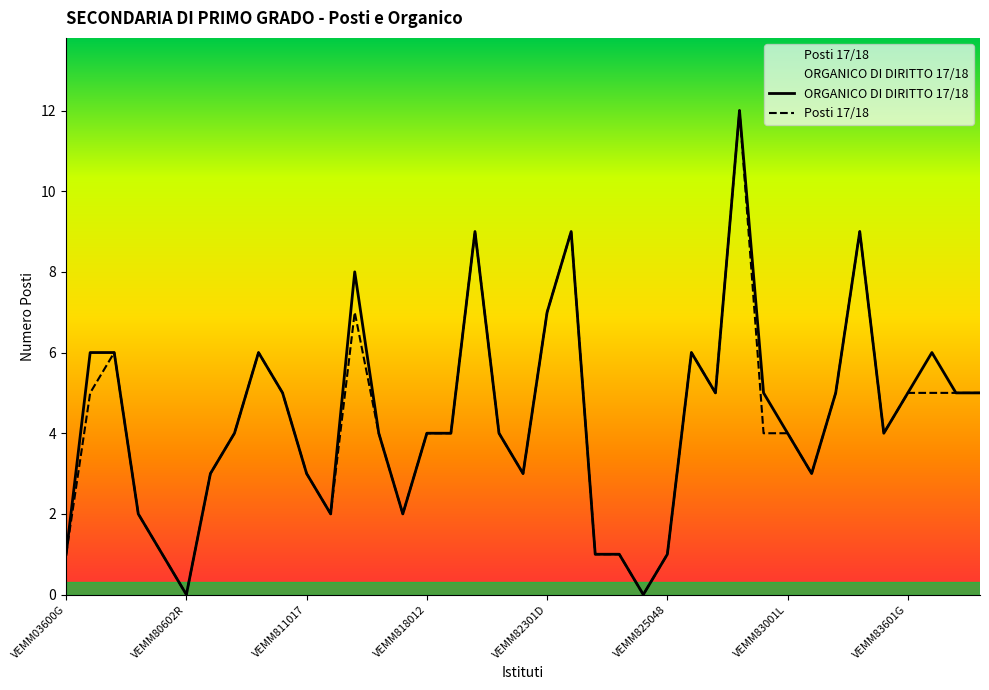

Is the value of Posti 17/18 at 14 greater than the value of ORGANICO DI DIRITTO 17/18 at 13?

No